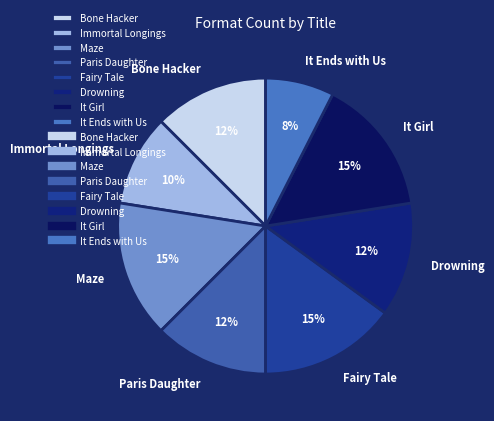

To the nearest percent, what percentage of the pie is Fairy Tale?

15%